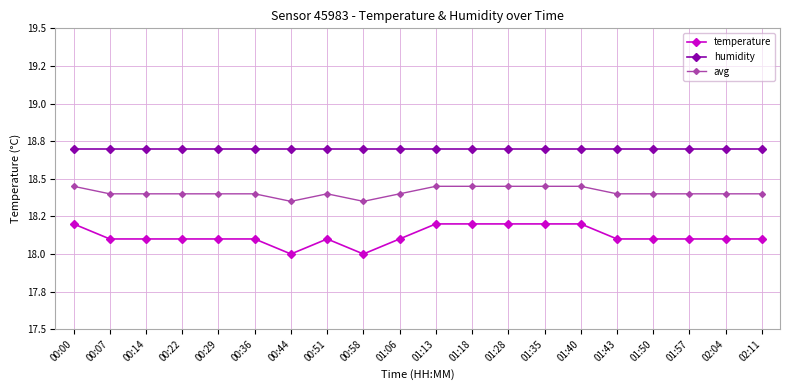

List the labels in order of humidity value, smallest first.

00:00, 00:07, 00:14, 00:22, 00:29, 00:36, 00:44, 00:51, 00:58, 01:06, 01:13, 01:18, 01:28, 01:35, 01:40, 01:43, 01:50, 01:57, 02:04, 02:11